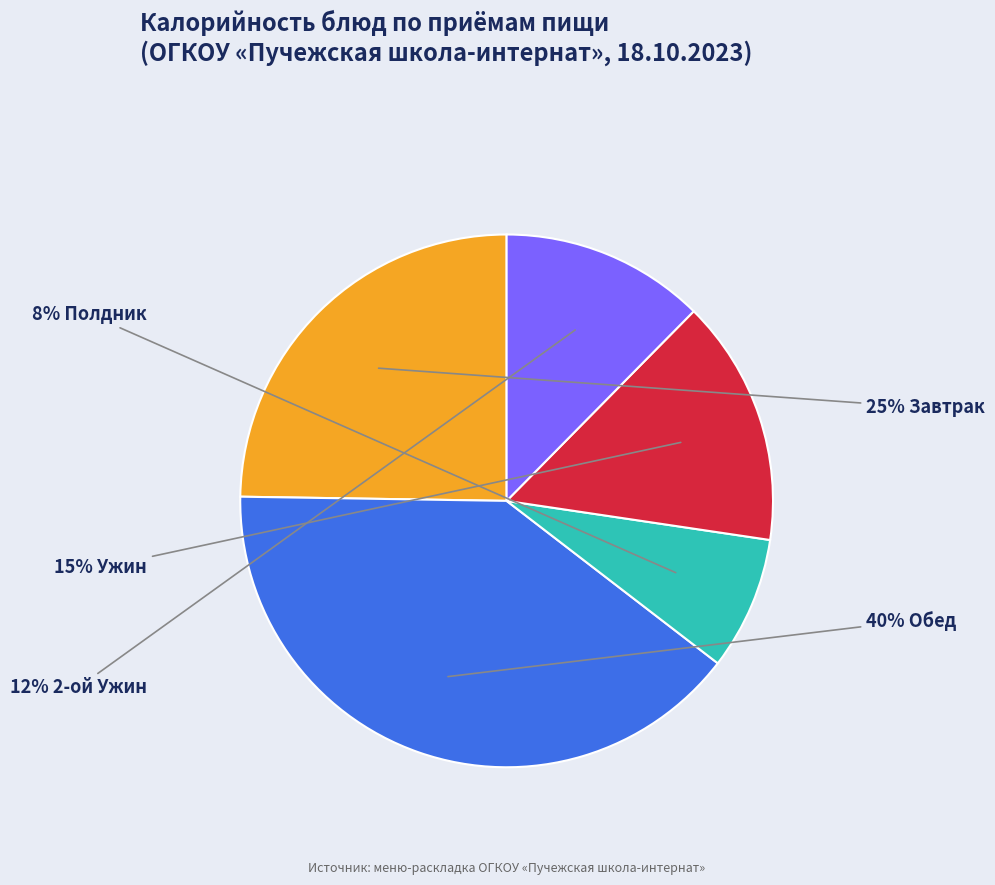

To the nearest percent, what is the difference between the largest and smallest slice percentages?

32%